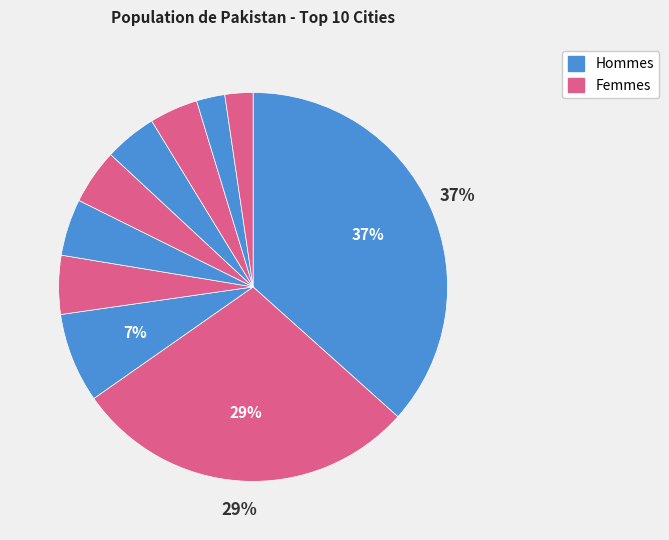

How many segments does this pie chart have?

10